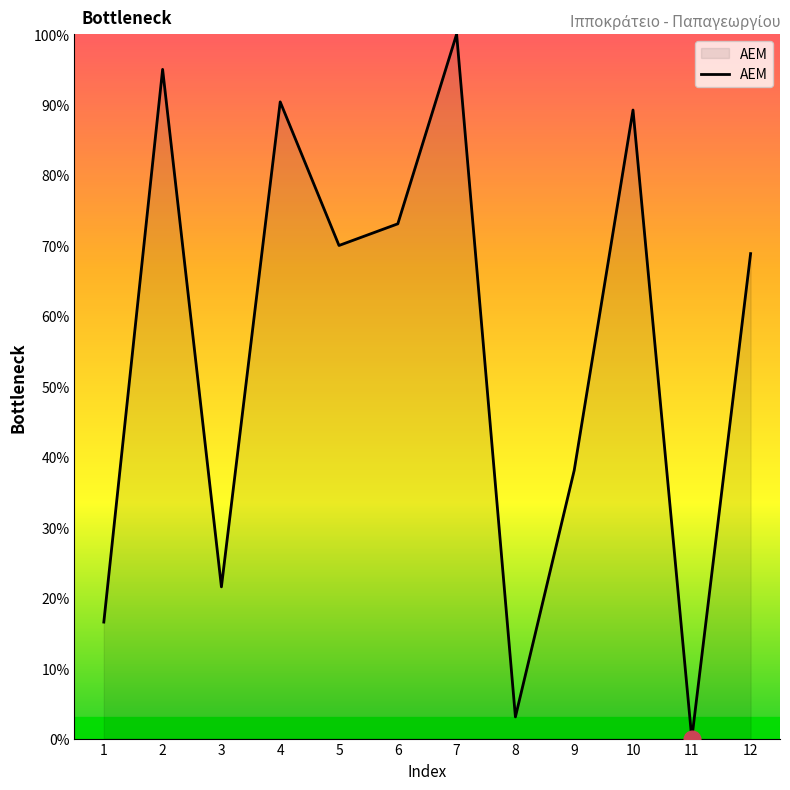

What is the change in value from 7 to 9?

-61.9